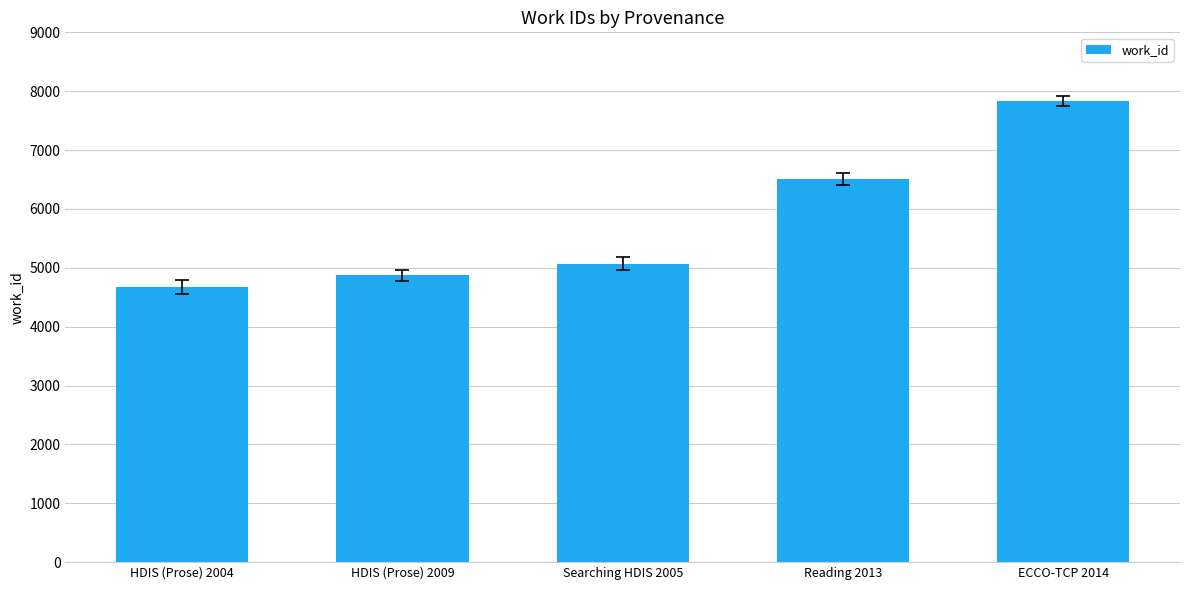

List the labels in order of value, smallest first.

HDIS (Prose) 2004, HDIS (Prose) 2009, Searching HDIS 2005, Reading 2013, ECCO-TCP 2014